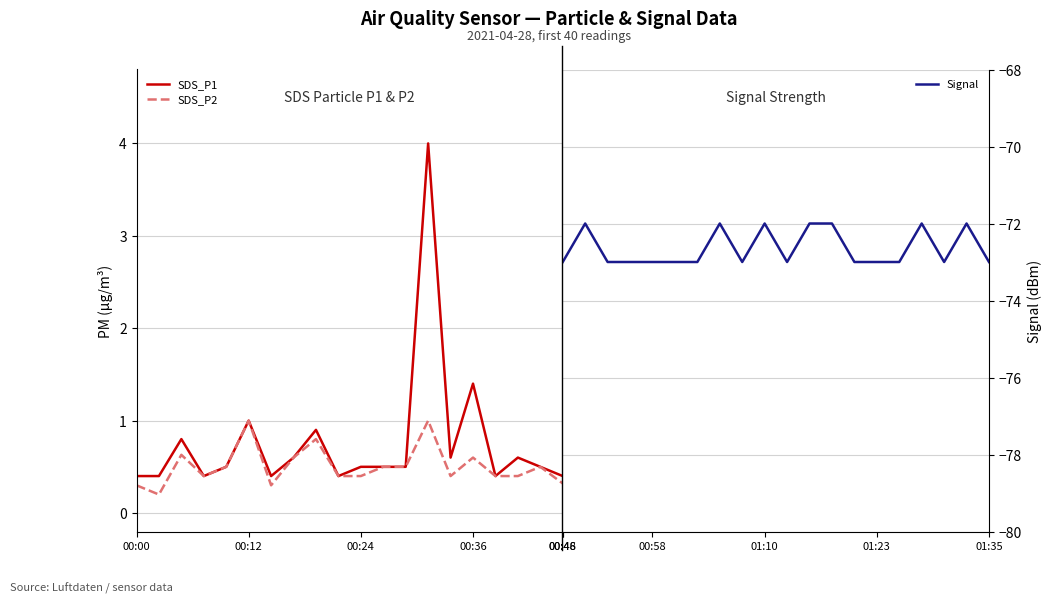

What is the difference between the maximum and minimum values in the Signal series?

1.0